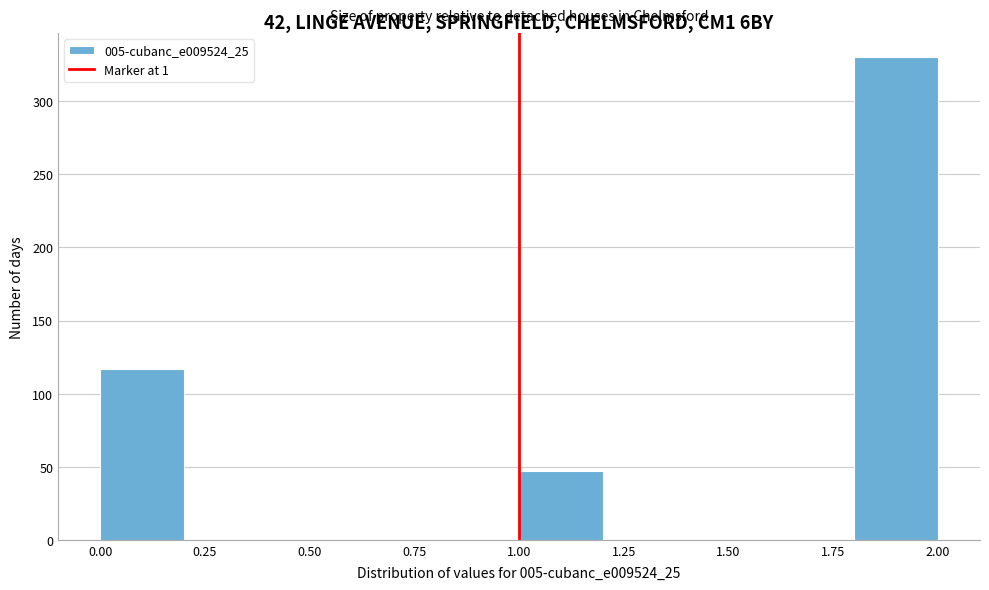

Over which range of the x-axis is the bar tallest?

1.8 to 2.0